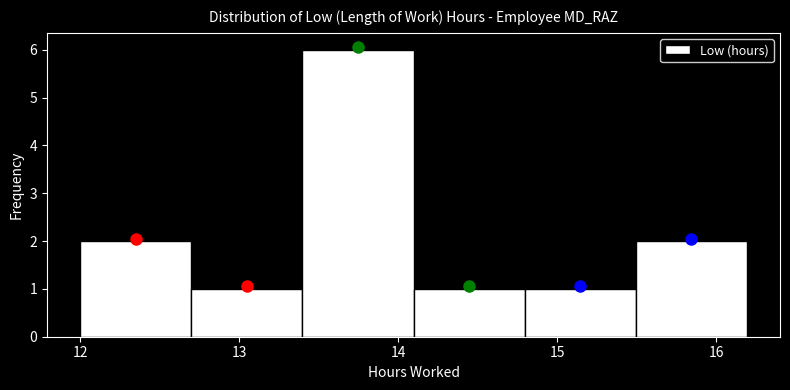

Reading left to right, list every bar in this chart as the range it spans on the x-axis followed by its height. Neither the bar edges nor the heights are printed on the chart, so give them approximately, as read against the axes.

12.0 to 12.7: 2
12.7 to 13.4: 1
13.4 to 14.1: 6
14.1 to 14.8: 1
14.8 to 15.5: 1
15.5 to 16.2: 2